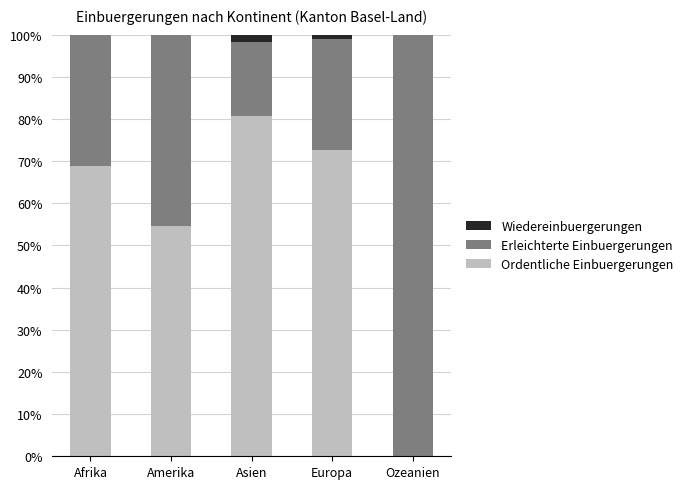

Reading left to right, list the values for the Ordentliche Einbuergerungen series.

Afrika=68.8	Amerika=54.5	Asien=80.7	Europa=72.7	Ozeanien=0.0